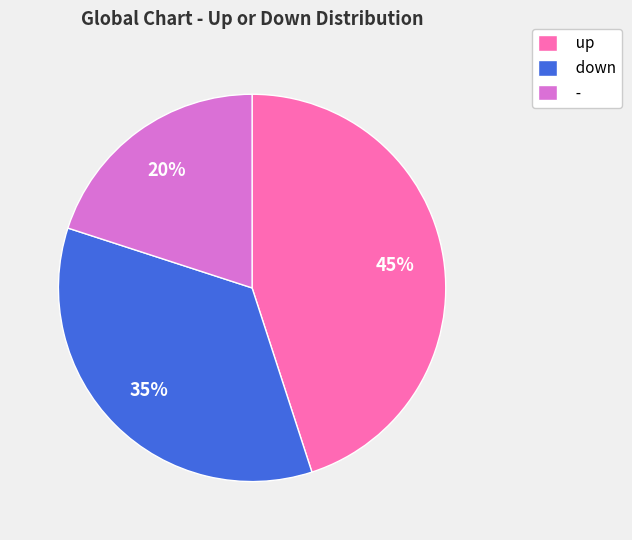

Is the sum of - and down greater than half?

Yes